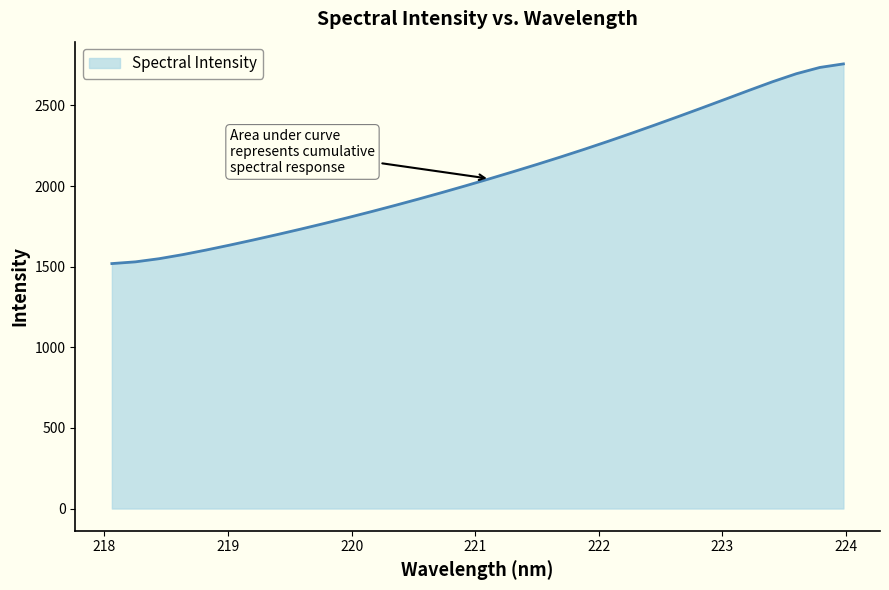

What is the minimum value shown in the chart?

1519.3